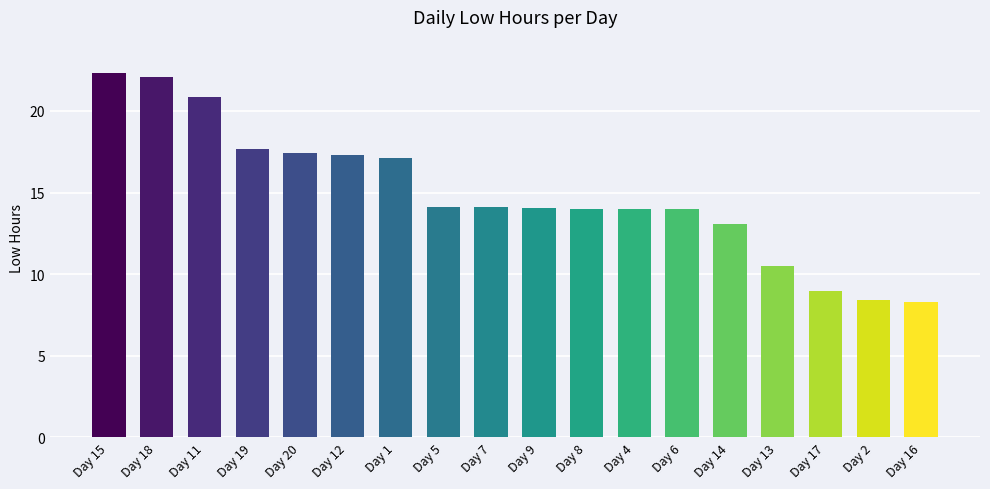

Which category has the highest value across all series?

Day 15